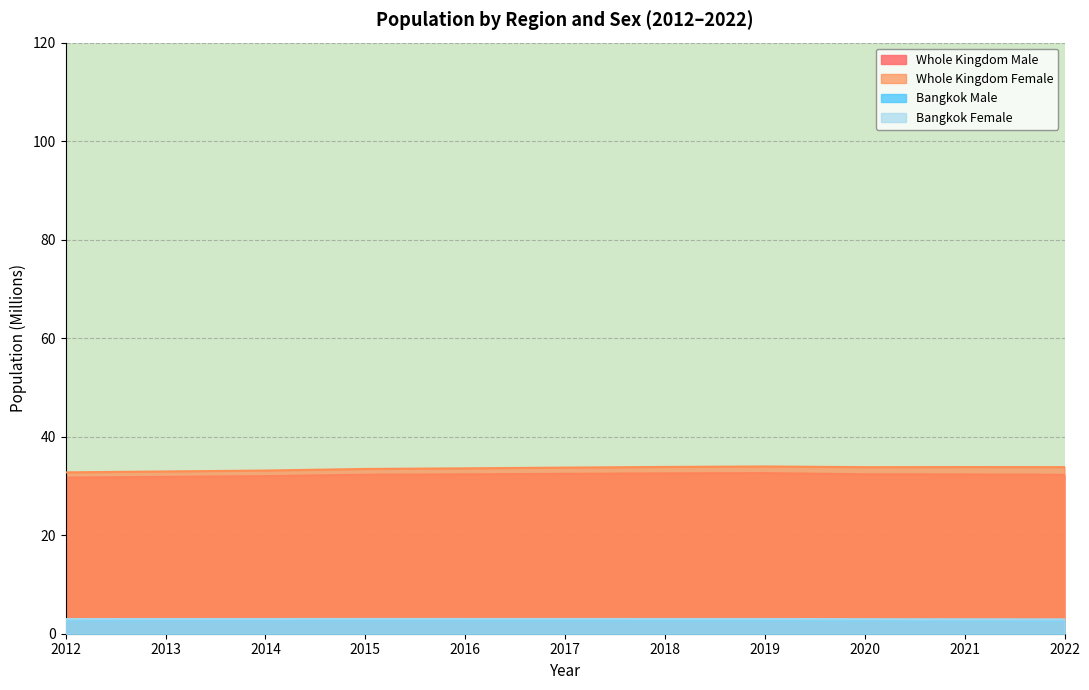

True or false: Bangkok Female has more than 1 points higher than both neighbors.

True